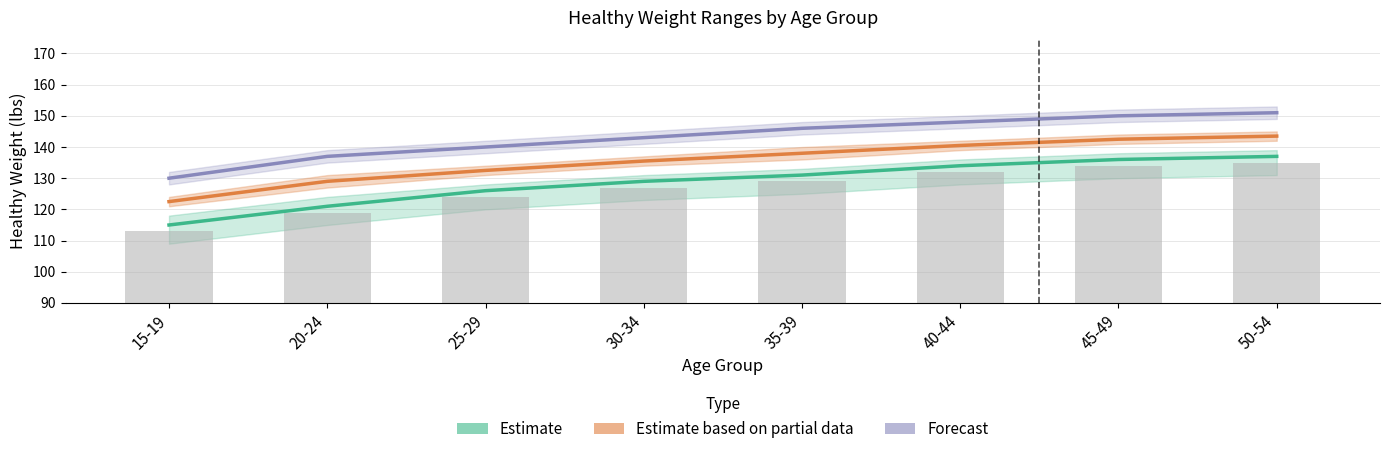

Read the Forecast value at 15-19.

130.0